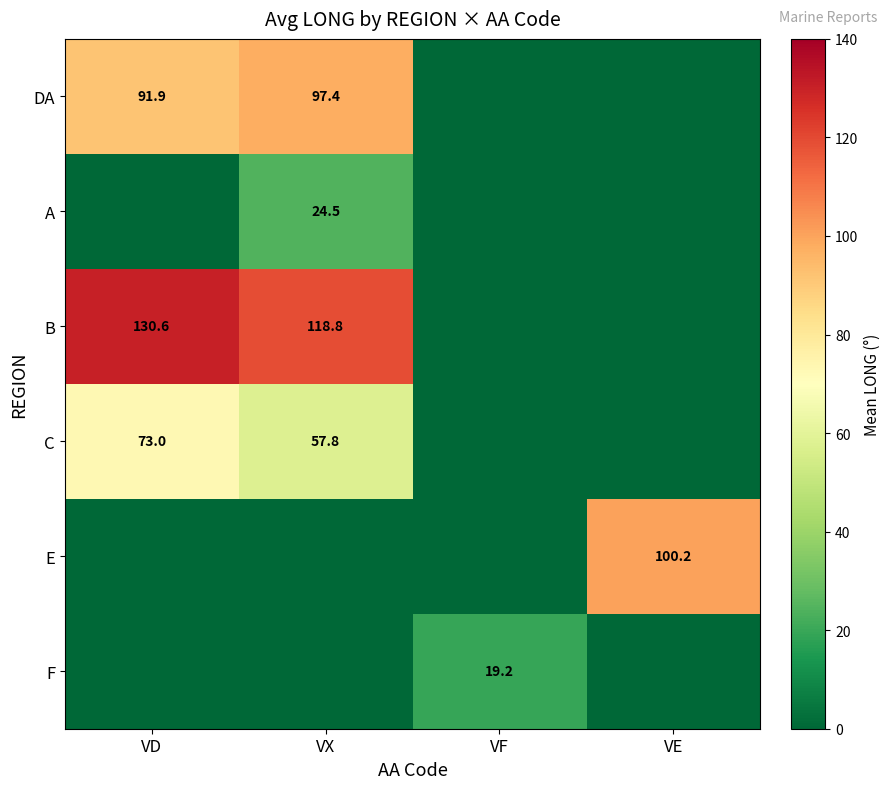

True or false: E has a value of 141.5 at VE.

False